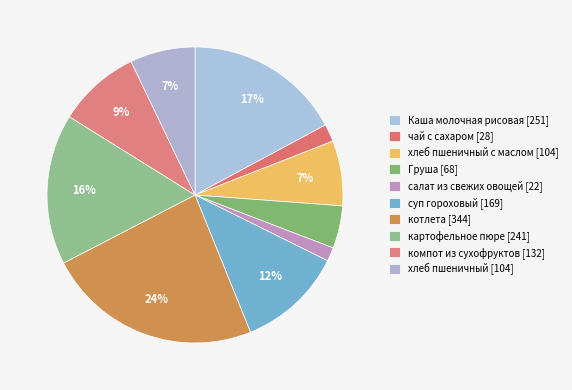

To the nearest percent, what is the average slice percentage?

10%